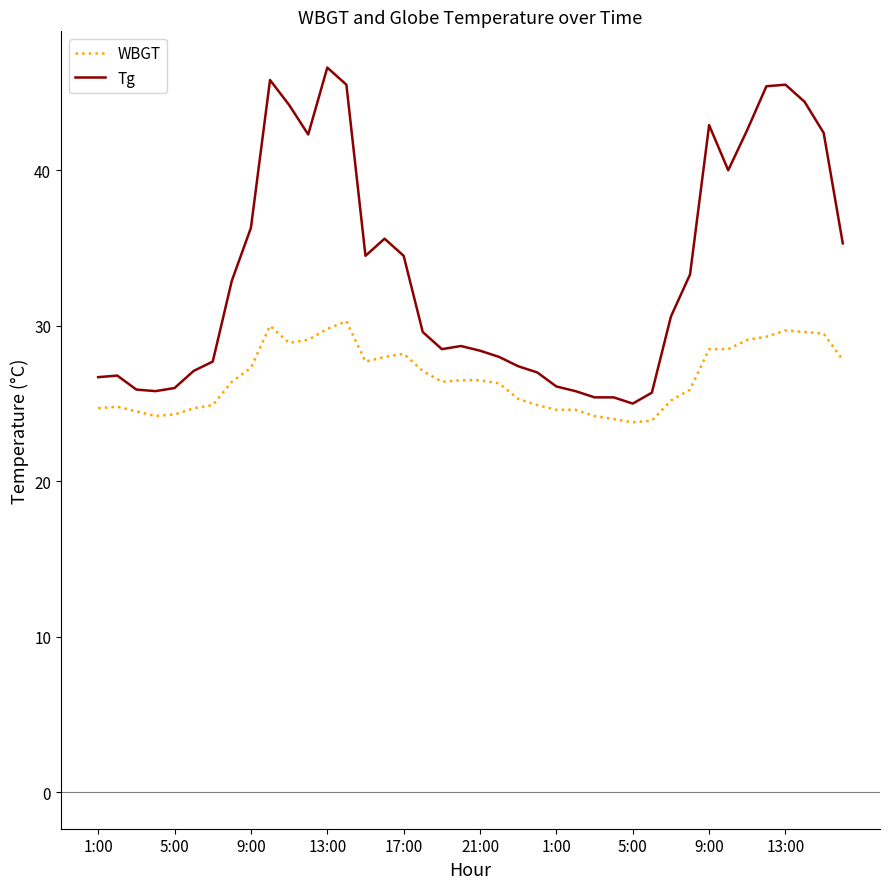

True or false: Tg and WBGT cross at least once.

False